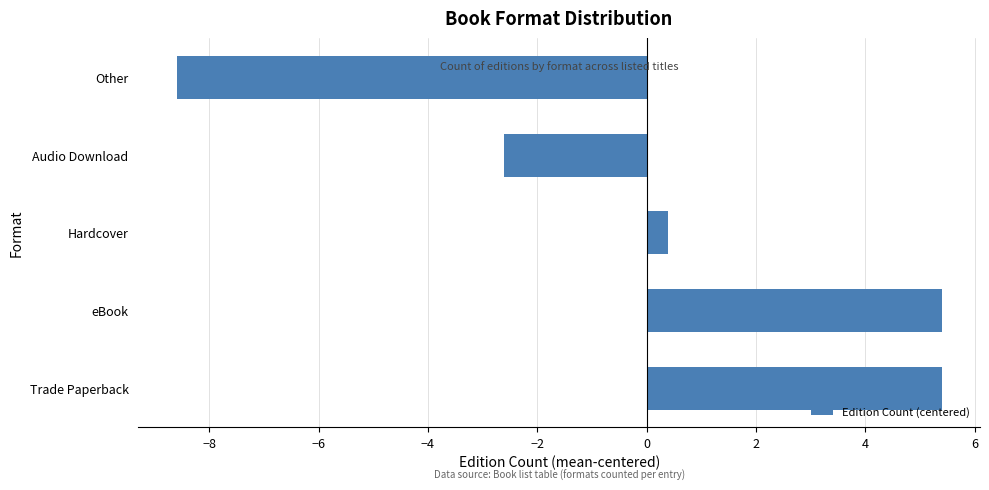

Reading bottom to top, what are all the values shown in this chart?

Trade Paperback=5.4	eBook=5.4	Hardcover=0.4	Audio Download=-2.6	Other=-8.6